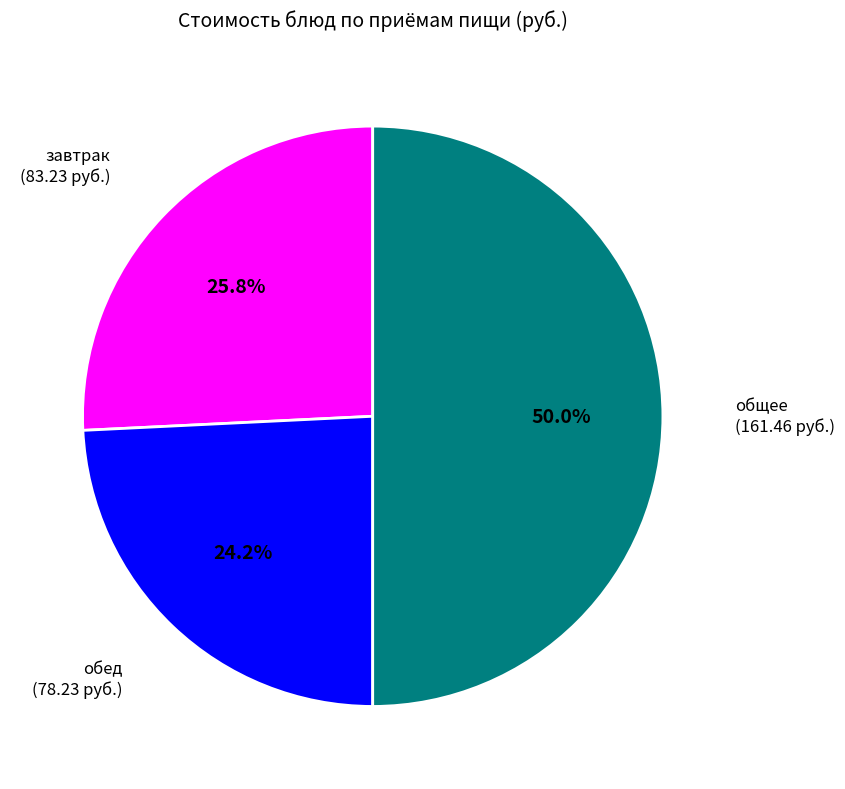

Which slice is the smallest?

обед